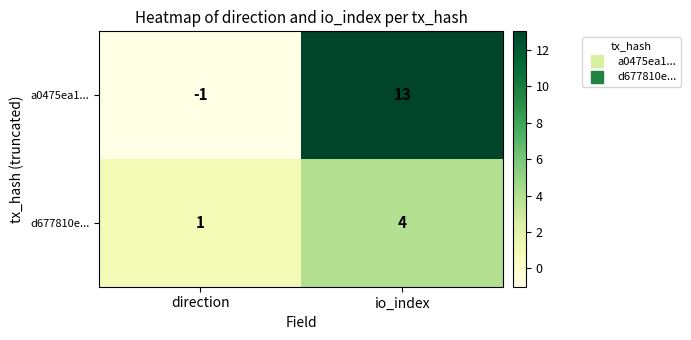

Which category has the highest value across all series?

io_index